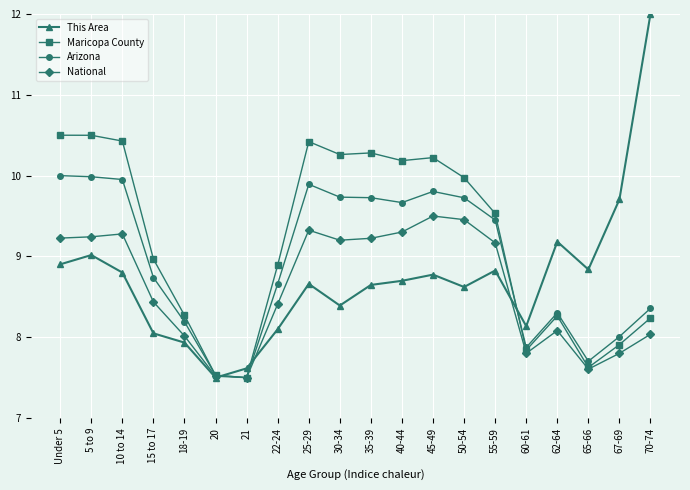

What is the spread (max minus min) of values at 62-64?

1.1